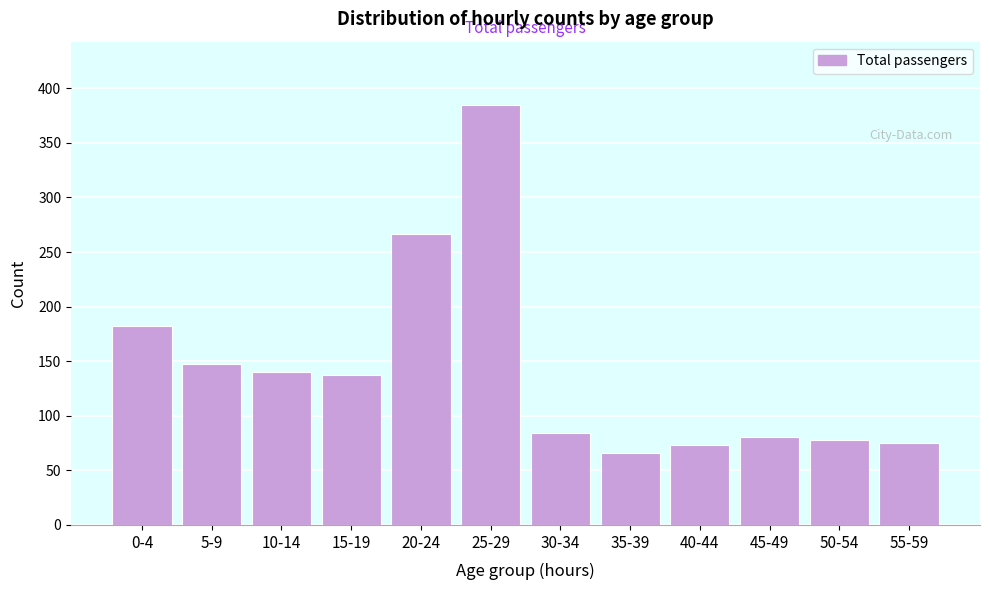

Reading left to right, what are all the values shown in this chart?

0-4=182	5-9=147	10-14=140	15-19=137	20-24=267	25-29=385	30-34=84	35-39=66	40-44=73	45-49=81	50-54=78	55-59=75